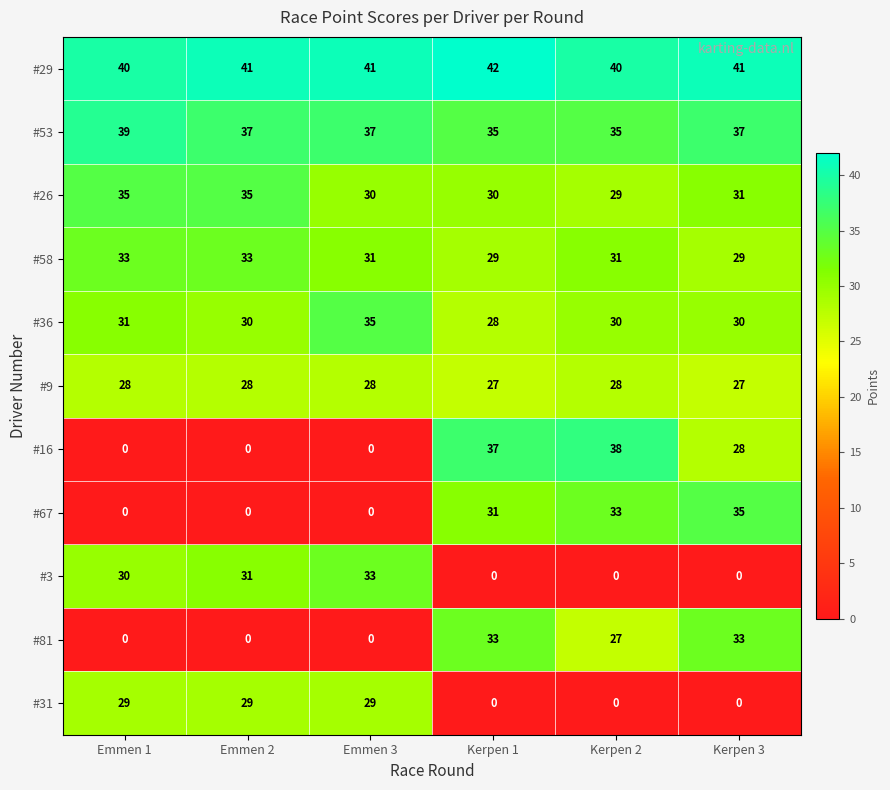

What is the approximate value of #26 at Kerpen 1?

30